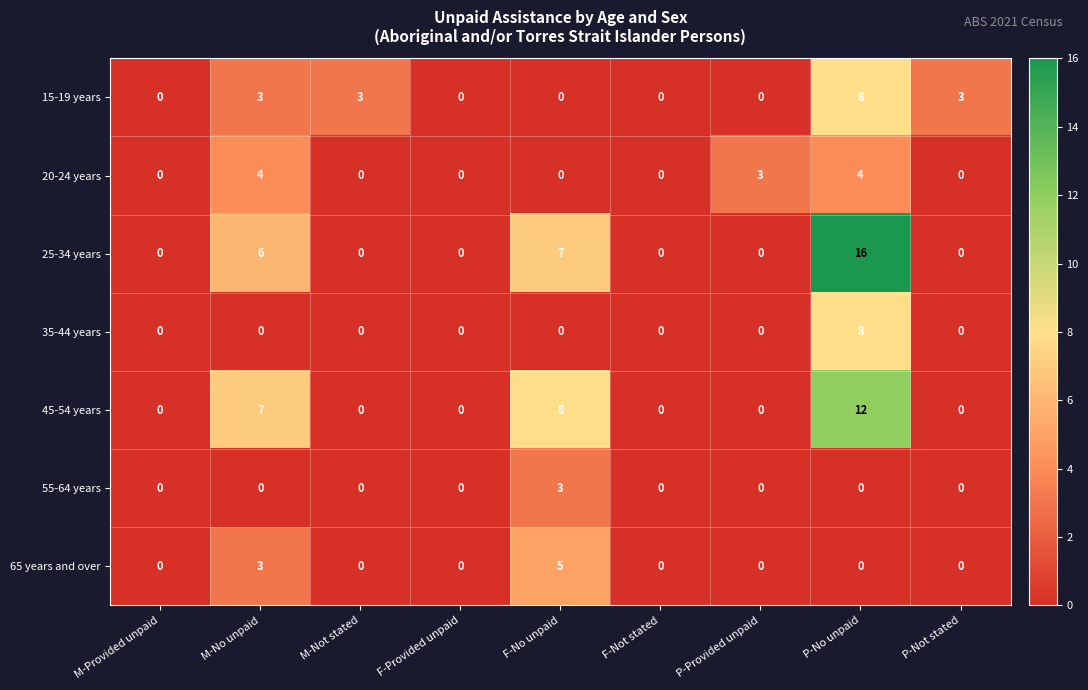

What is the difference between the highest and lowest values at P-Not stated?

3